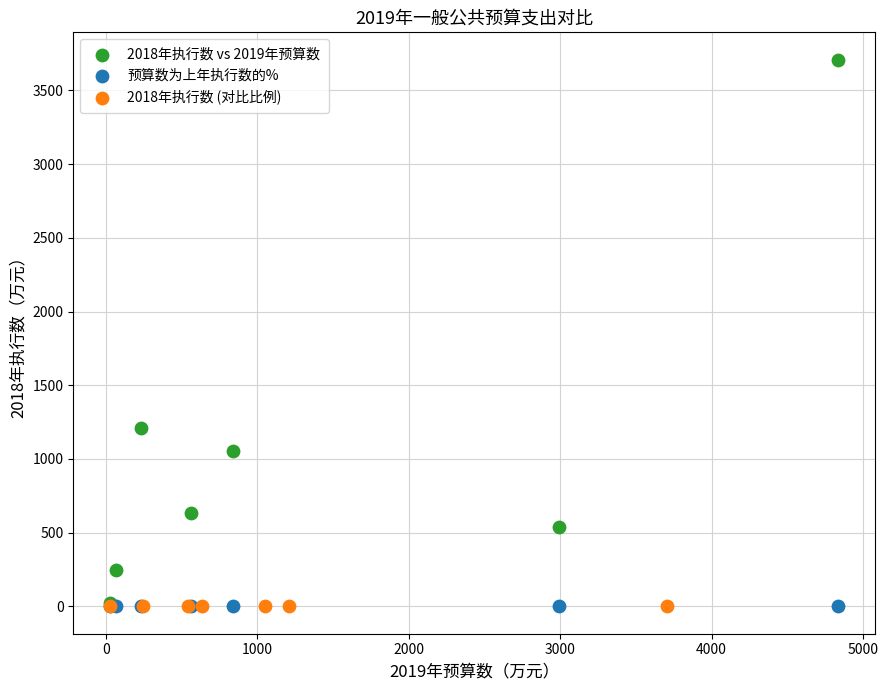

Which series contains the highest Y value?

2018年执行数 vs 2019年预算数